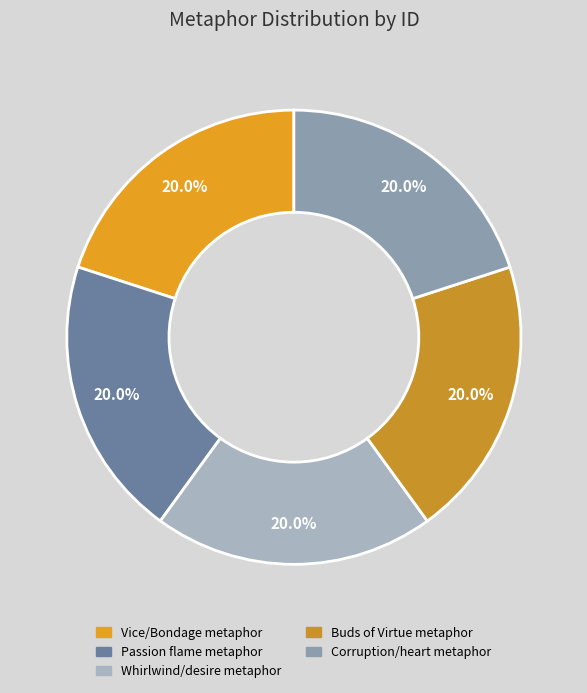

True or false: Buds of Virtue metaphor accounts for 15% of the total.

False